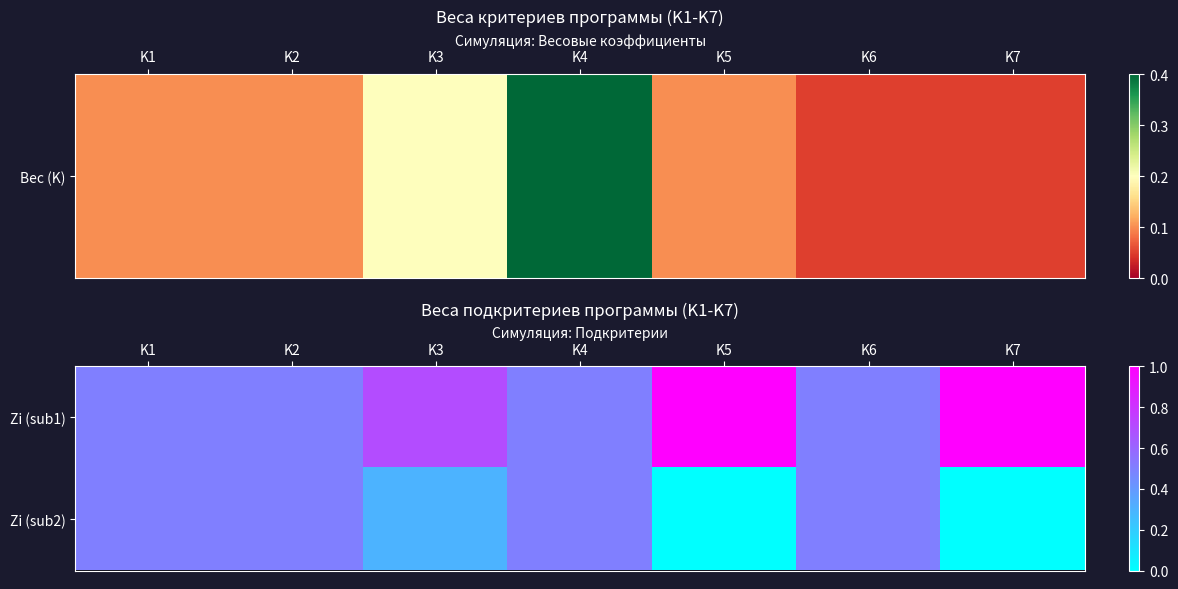

At which category is the sum across all series the highest?

K1